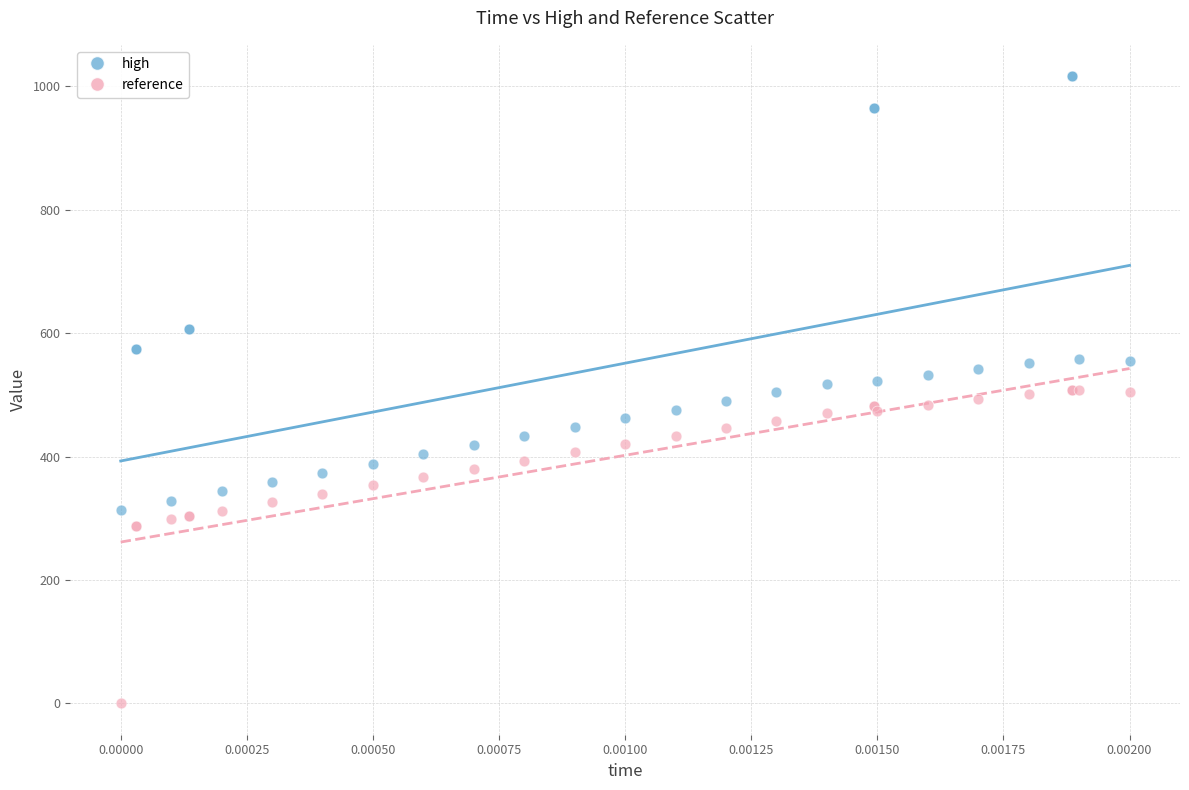

Which series has the largest Y range (max minus min)?

high